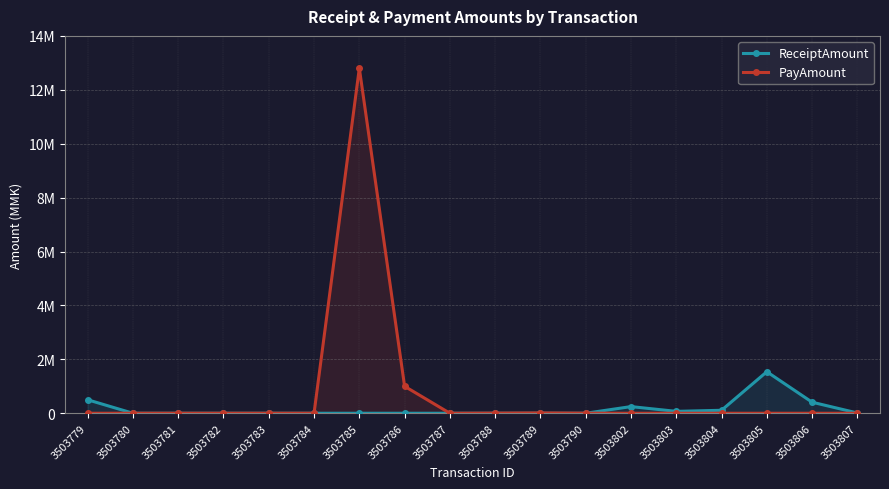

What value does the PayAmount series have at 3503790, to the nearest 100?

3000